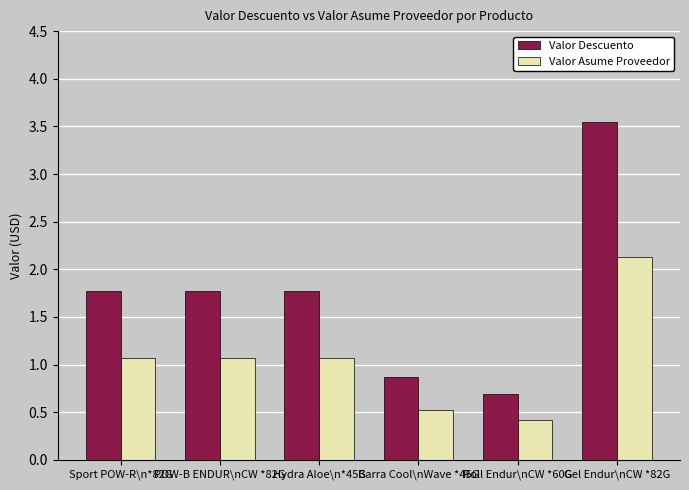

What is the average value of the Valor Descuento series?

1.7